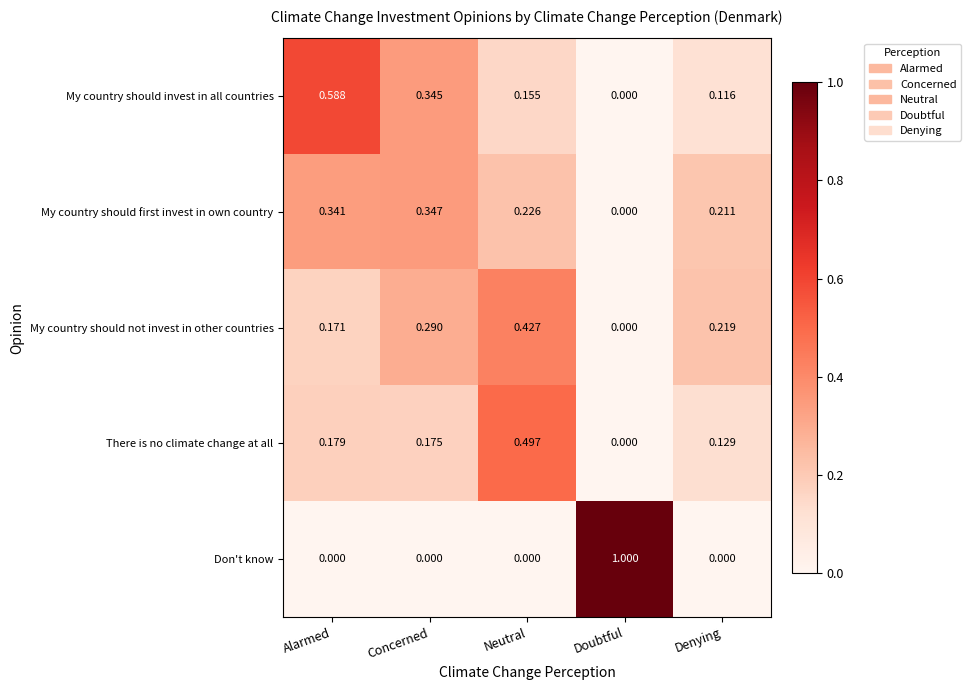

List the series in order of their peak value, lowest first.

My country should first invest in own country, My country should not invest in other countries, There is no climate change at all, My country should invest in all countries, Don't know